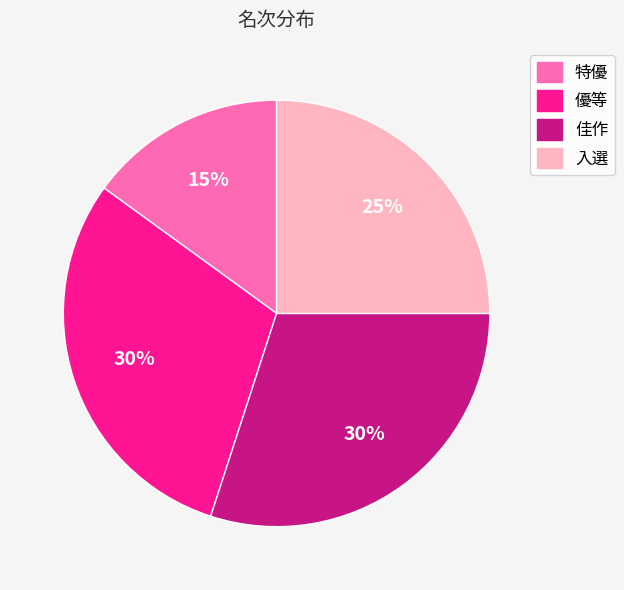

How many slices are in this pie chart?

4